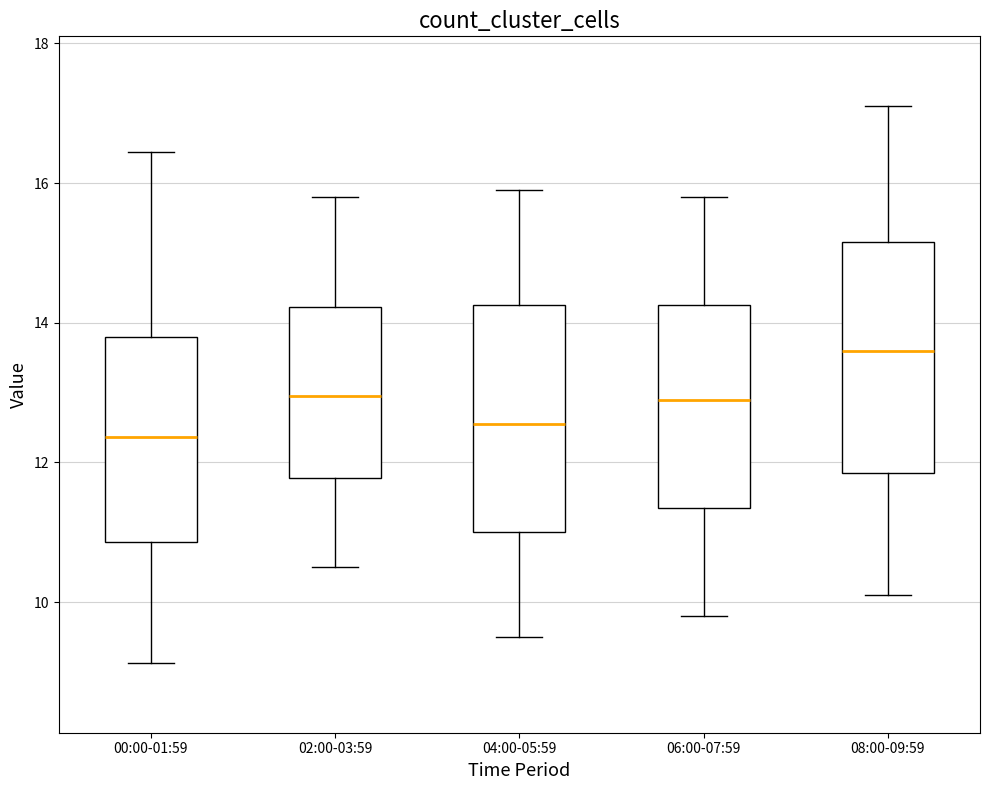

Where does the upper whisker of the box for 04:00-05:59 end on the y-axis? The values are not printed on the chart, so give them approximately, as read against the axis.

16.0